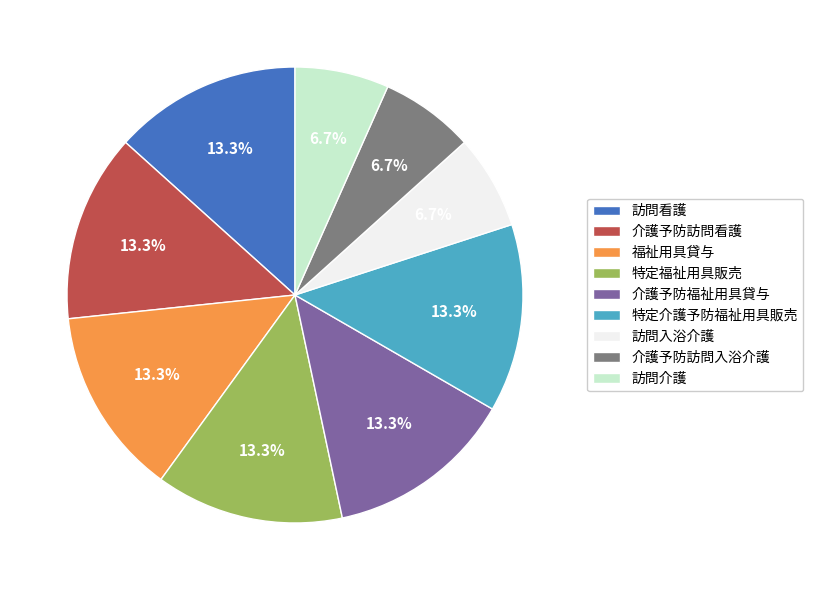

Is the sum of 訪問入浴介護 and 介護予防訪問入浴介護 greater than half?

No